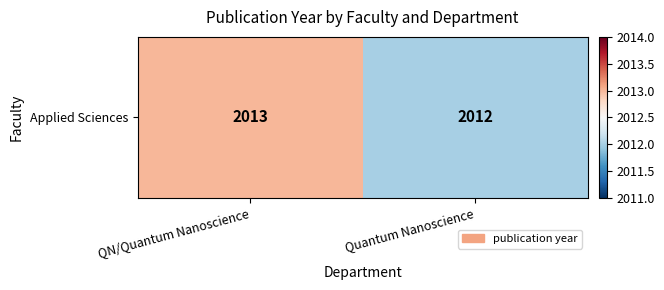

What is the smallest value displayed?

2012